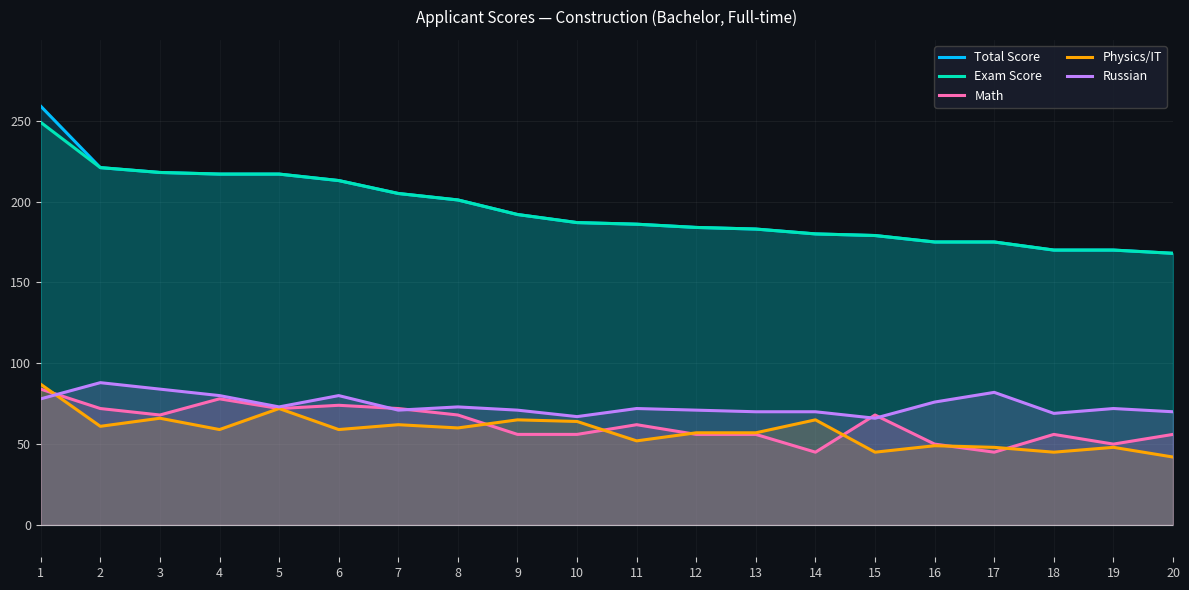

How many lines are shown in the chart?

5